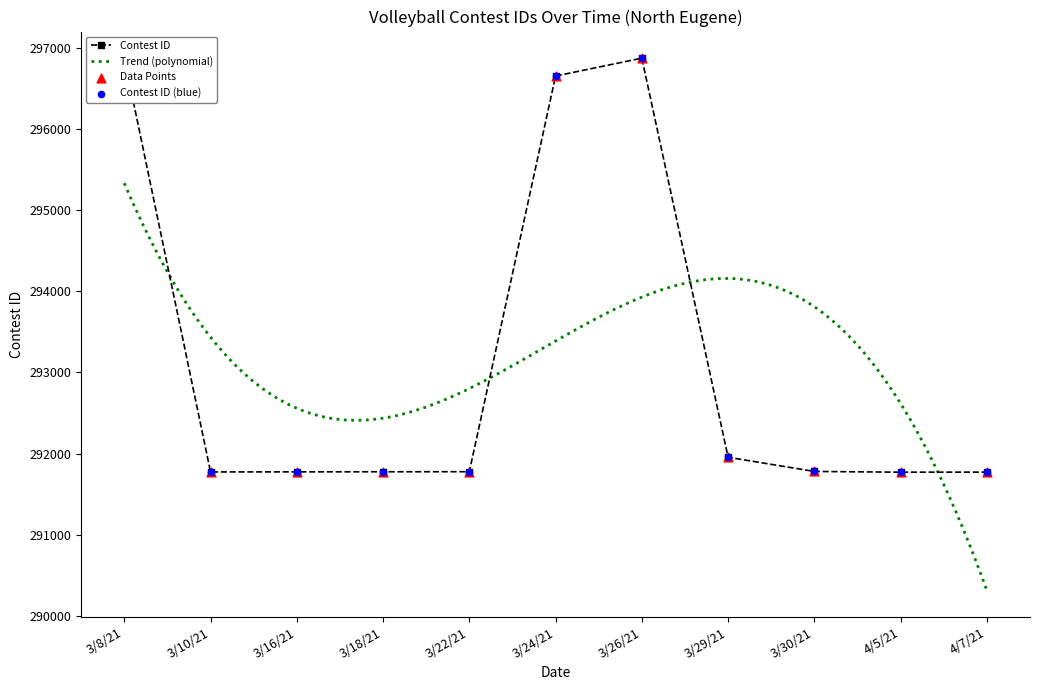

Which has a higher value, 3/29/21 or 3/22/21?

3/29/21